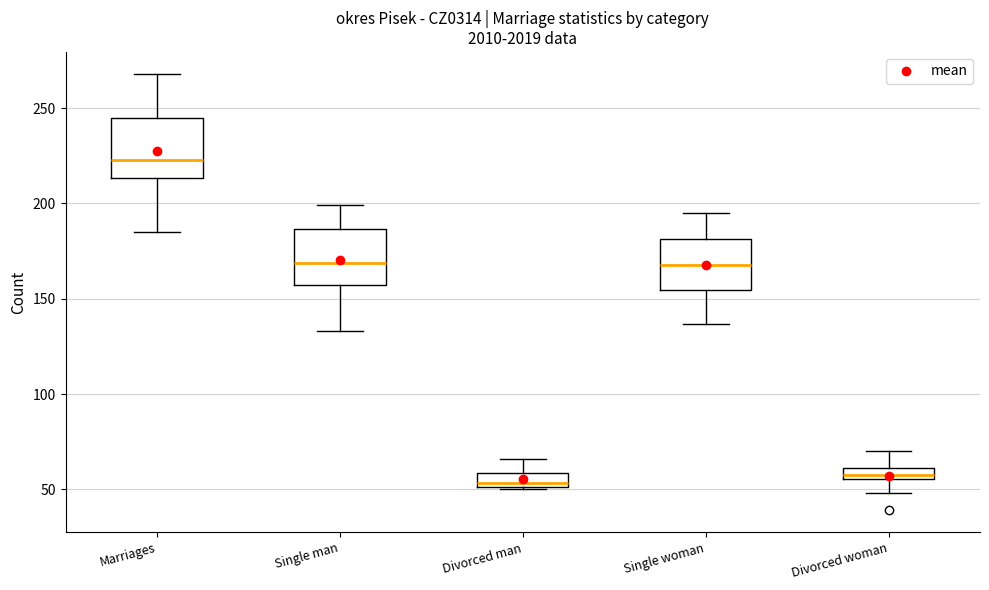

Where does the upper whisker of the box for Divorced man end on the y-axis? The values are not printed on the chart, so give them approximately, as read against the axis.

65